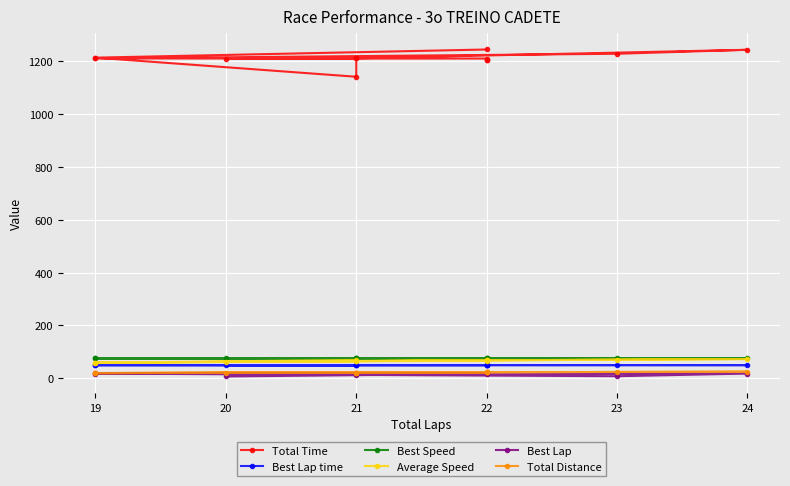

True or false: Average Speed and Best Speed intersect in this chart.

False